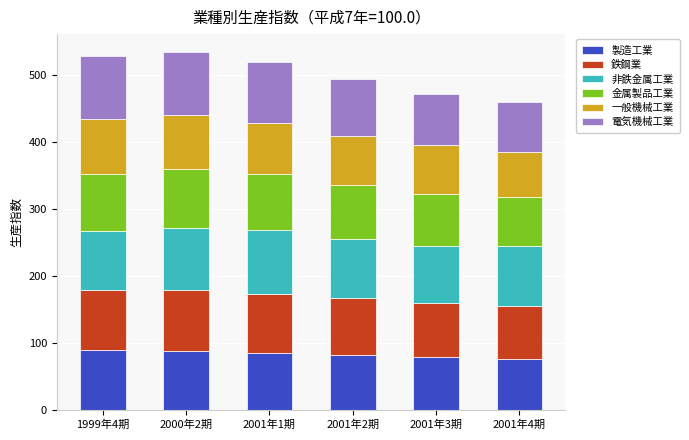

What is the total value across all series at 2001年1期?

519.5